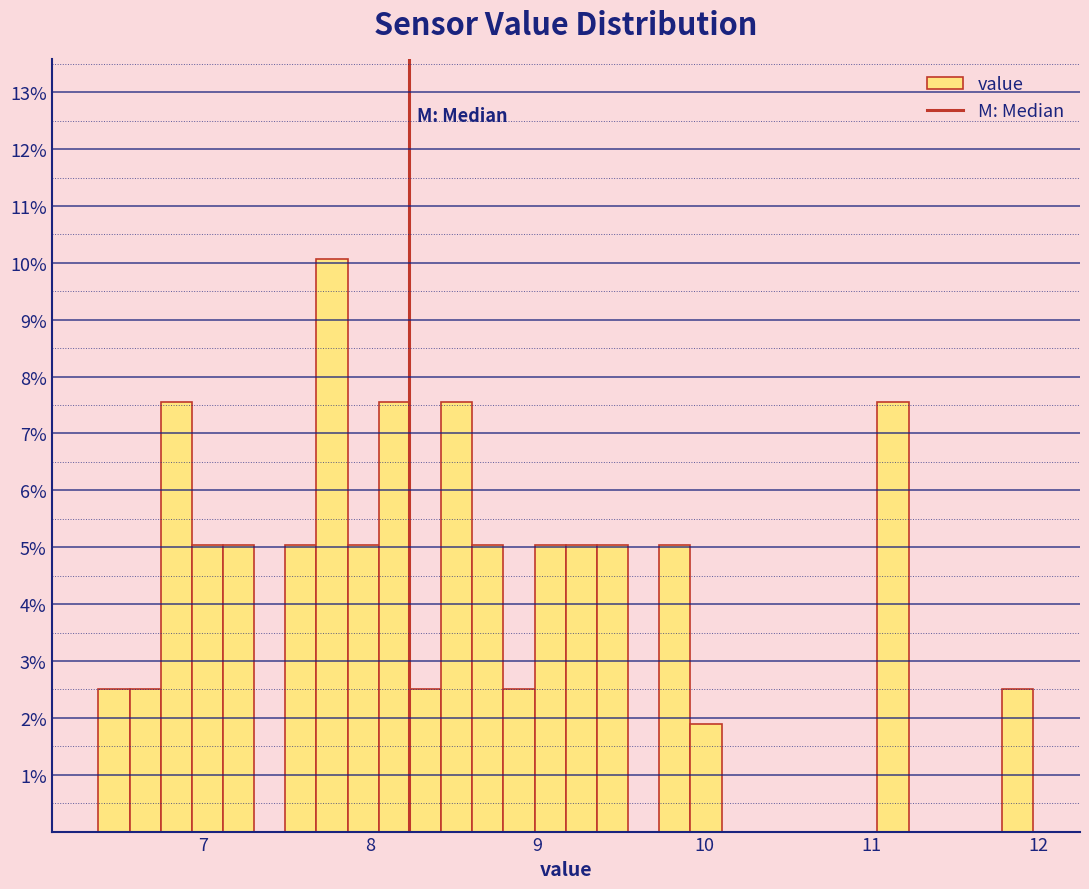

Read against the x-axis, roughly where is the centre of the tallest bar?

7.8